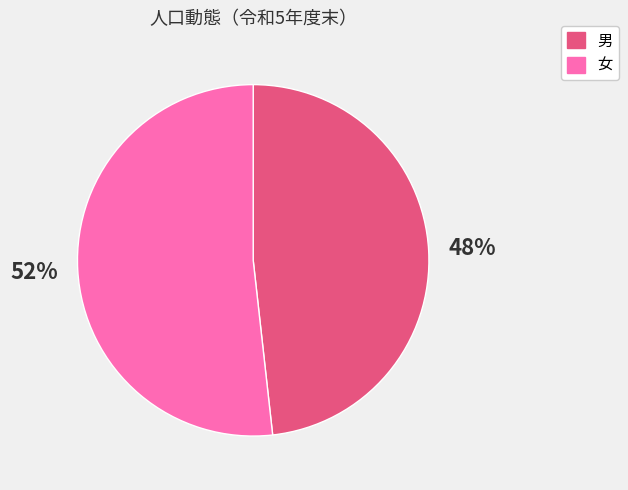

Count the number of slices in the pie.

2